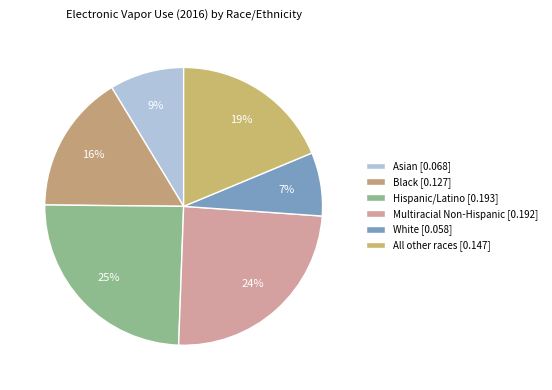

What percentage is the All other races slice, to the nearest percent?

19%